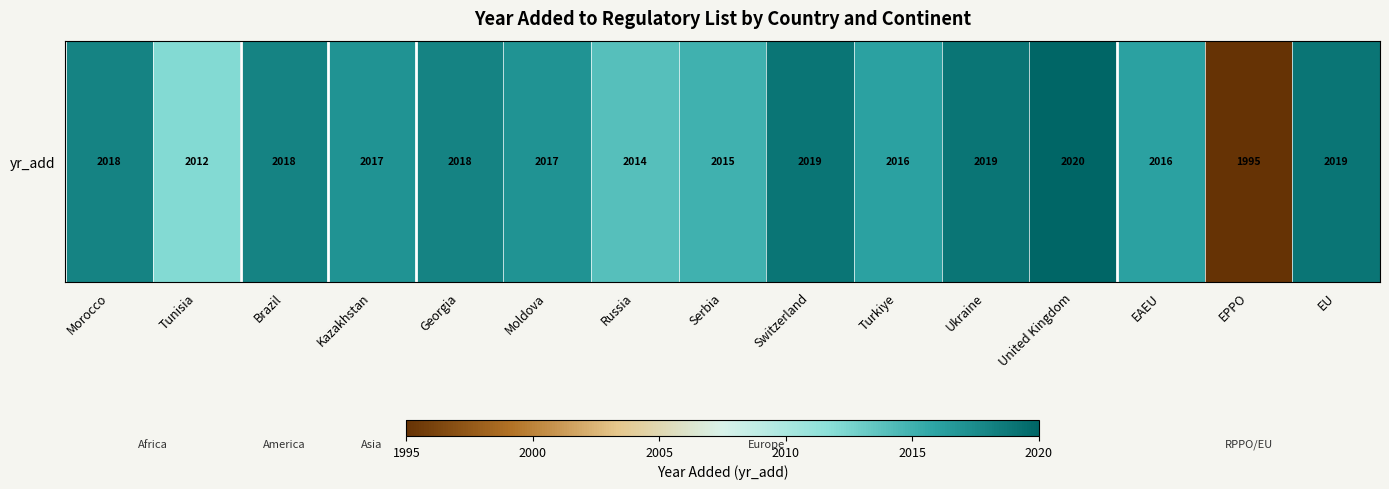

Which category has the lowest value across all series?

EPPO